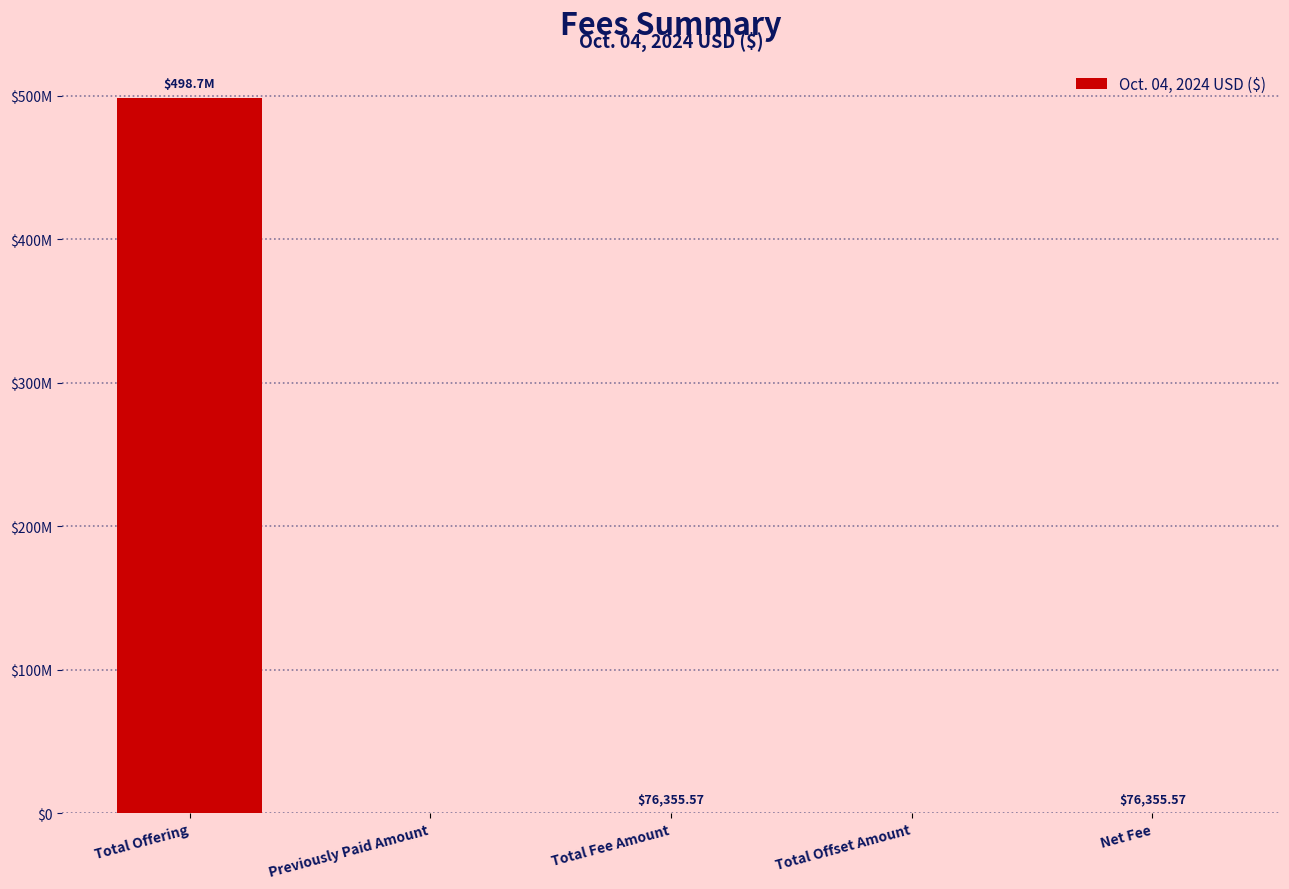

The chart shows a value of 76355.6 at Net Fee. True or false?

True